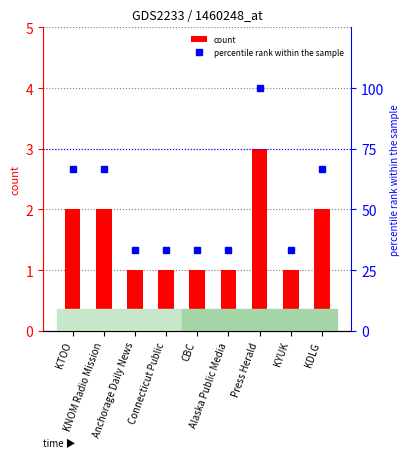

What is the average value of the percentile rank within the sample series?

51.9